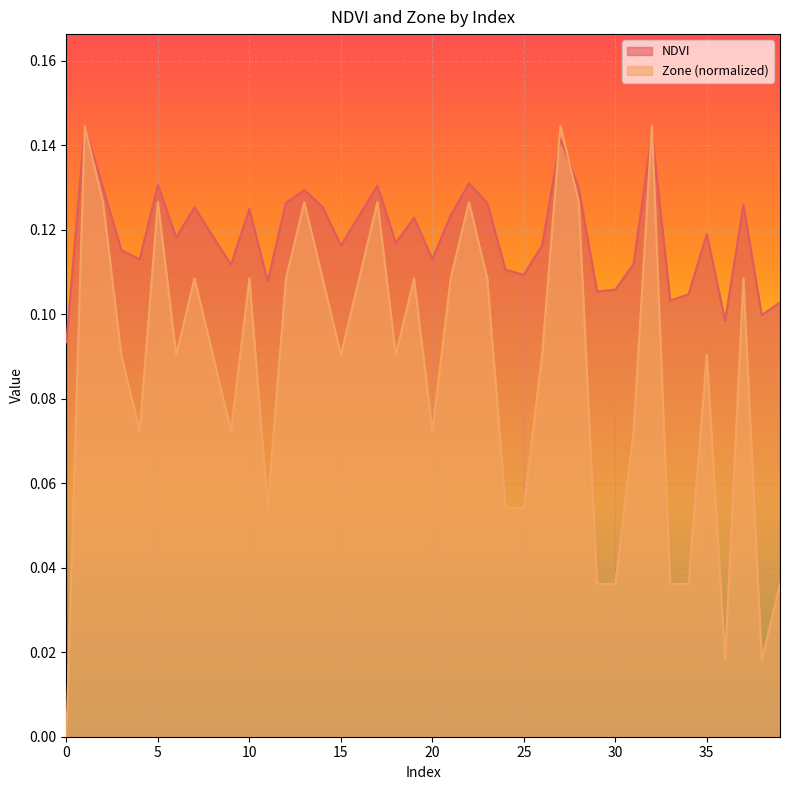

Reading left to right, transcribe all the data shown in this chart.

NDVI: 0.1	0.1	0.1	0.1	0.1	0.1	0.1	0.1	0.1	0.1	0.1	0.1	0.1	0.1	0.1	0.1	0.1	0.1	0.1	0.1	0.1	0.1	0.1	0.1	0.1	0.1	0.1	0.1	0.1	0.1	0.1	0.1	0.1	0.1	0.1	0.1	0.1	0.1	0.1	0.1
Zone: 0.0	0.1	0.1	0.1	0.1	0.1	0.1	0.1	0.1	0.1	0.1	0.1	0.1	0.1	0.1	0.1	0.1	0.1	0.1	0.1	0.1	0.1	0.1	0.1	0.1	0.1	0.1	0.1	0.1	0.0	0.0	0.1	0.1	0.0	0.0	0.1	0.0	0.1	0.0	0.0